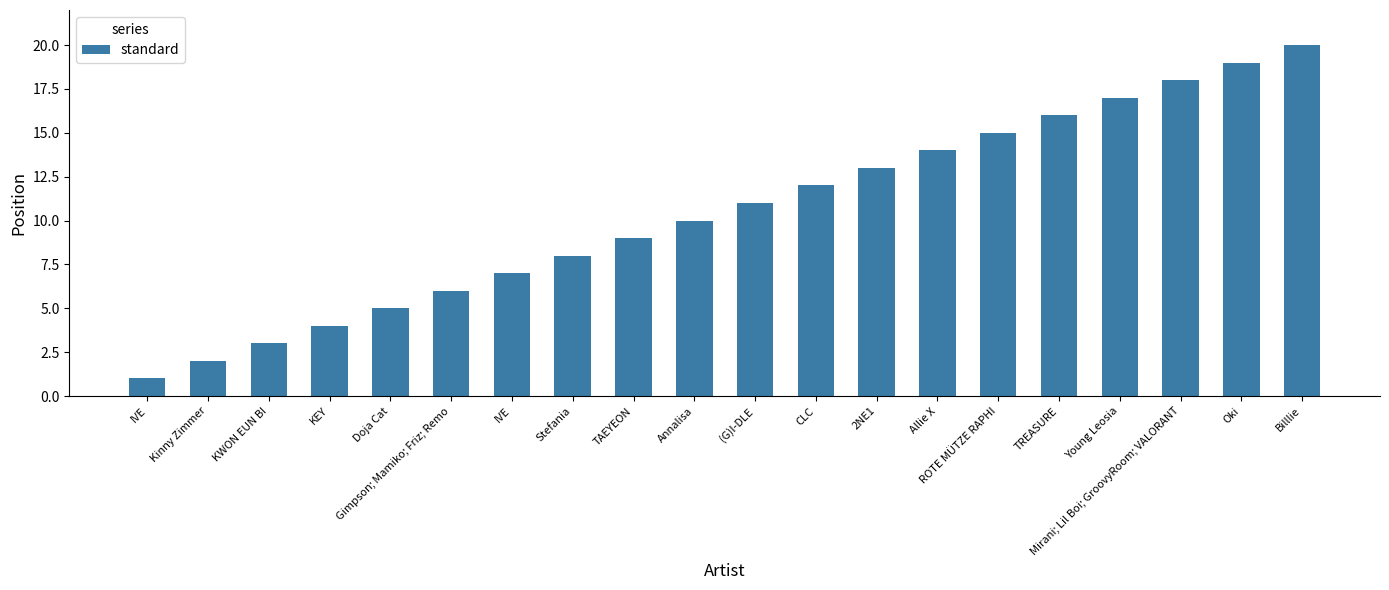

Where is the data nearest to the value 10?

Annalisa